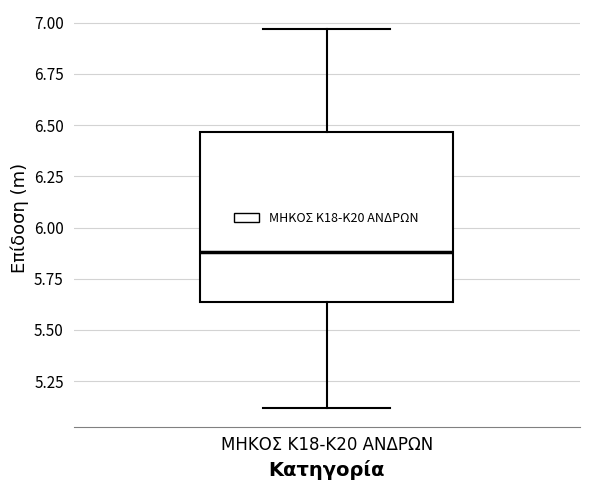

Read this box plot against the y-axis: the position of the median line, the range covered by the box, and the ends of both whiskers. The values are not printed on the chart, so give them approximately, as read against the axis.

median 5.90, box 5.65 to 6.45, whiskers 5.10 to 6.95